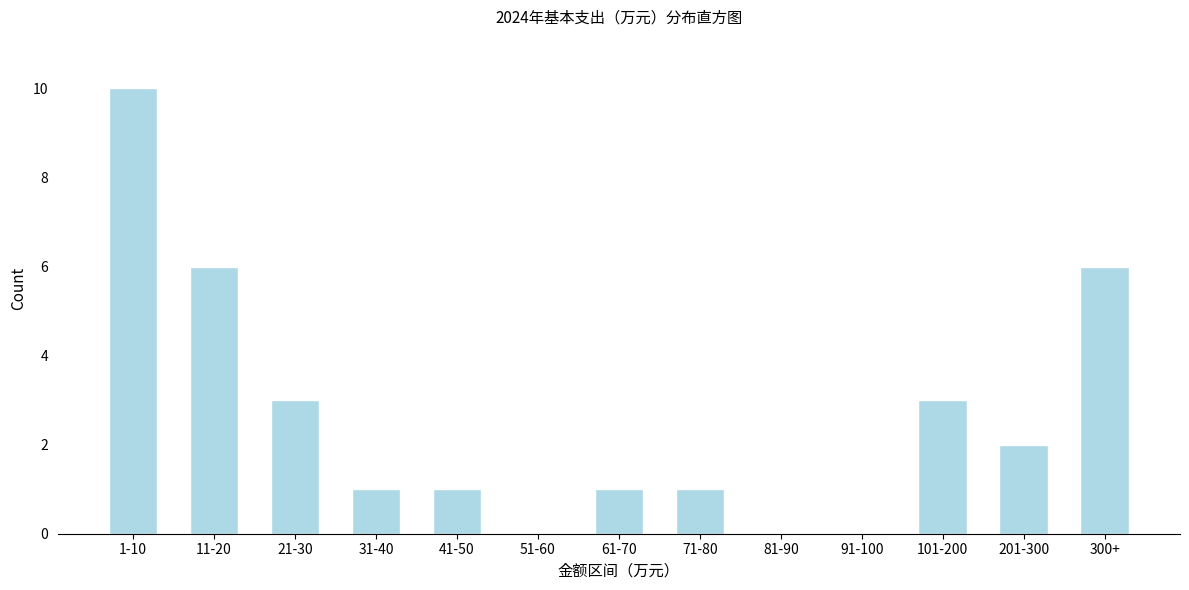

Reading left to right, extract all data points from this chart.

1-10=10	11-20=6	21-30=3	31-40=1	41-50=1	51-60=0	61-70=1	71-80=1	81-90=0	91-100=0	101-200=3	201-300=2	300+=6